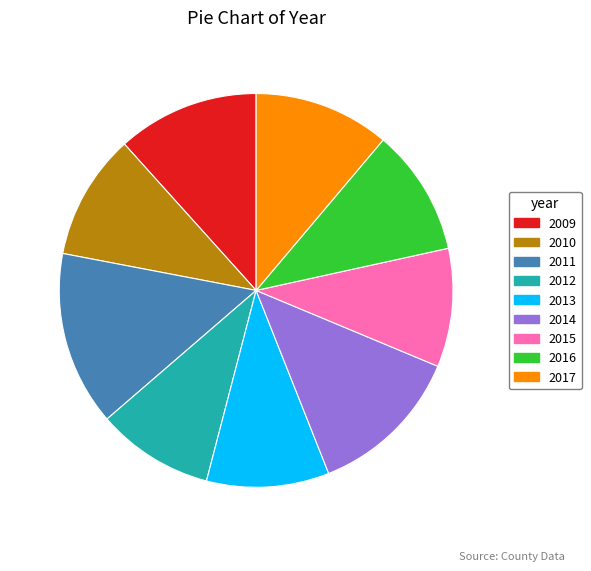

Is there a majority slice in this chart?

No